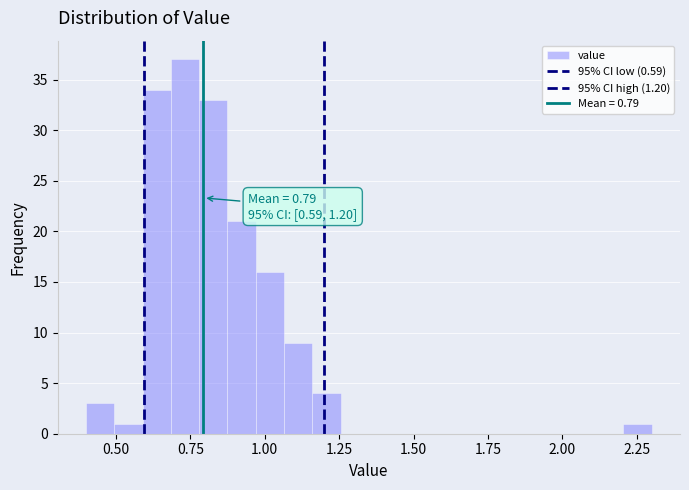

Read against the x-axis, roughly where is the centre of the tallest bar?

0.75